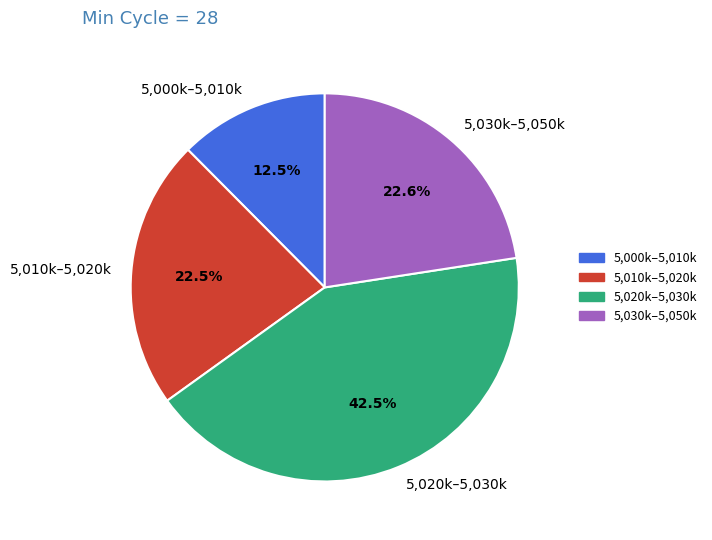

Approximately how many times larger is the value at 5,000k–5,010k compared to 5,030k–5,050k?

0.6